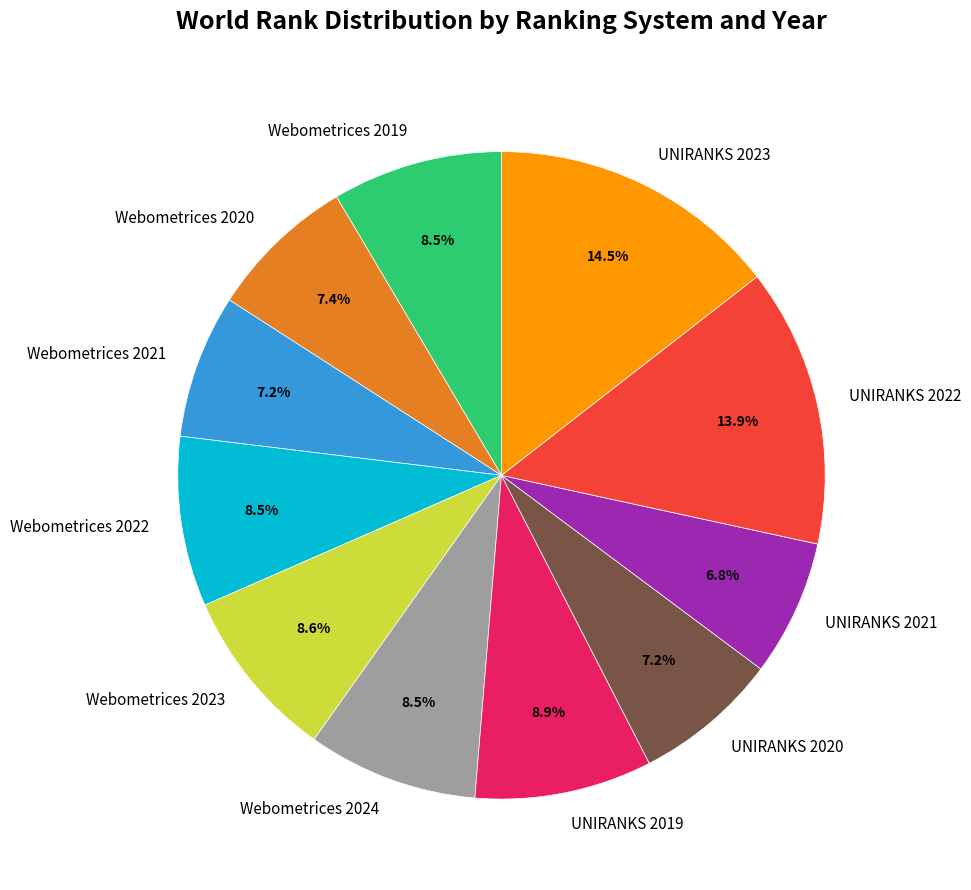

Do Webometrices 2022 and Webometrices 2024 together represent more than half of the pie?

No